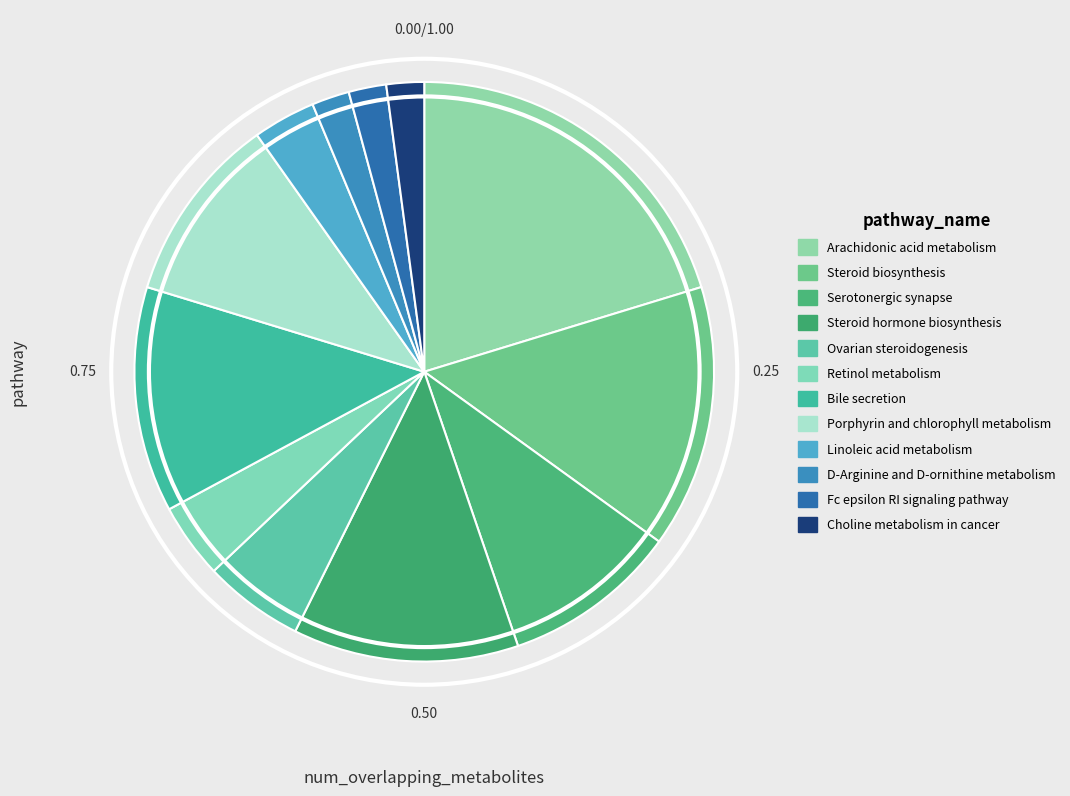

Approximately how many times larger is the value at Porphyrin and chlorophyll metabolism compared to Ovarian steroidogenesis?

1.9